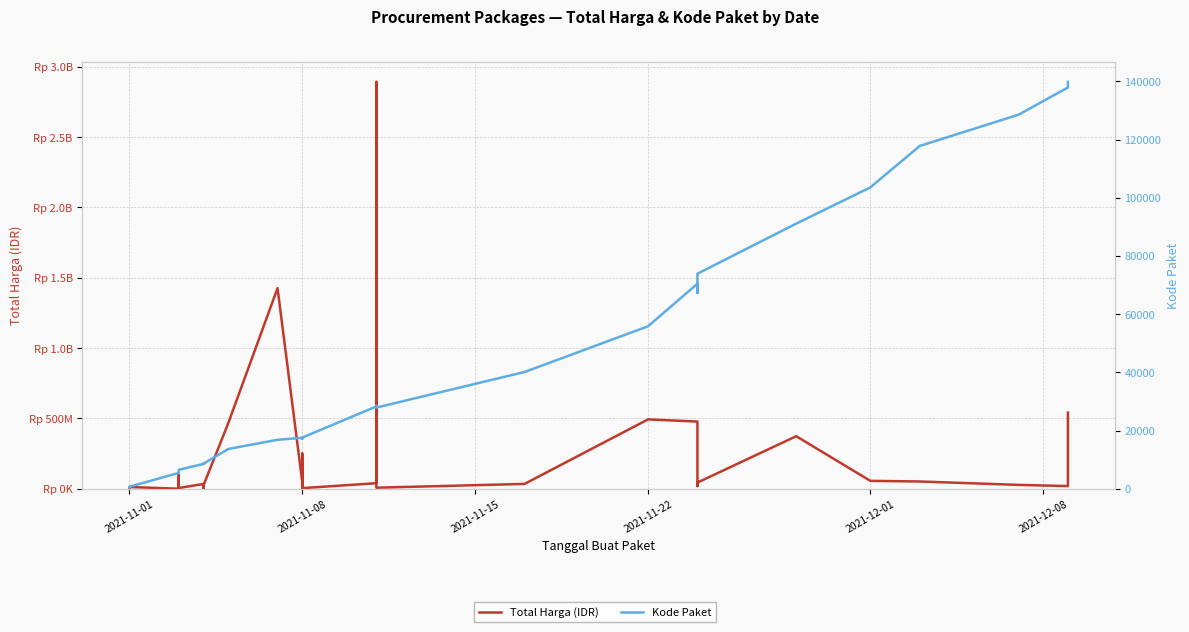

Rank the series by their average value, from lowest to highest.

Kode Paket, Total Harga (IDR)